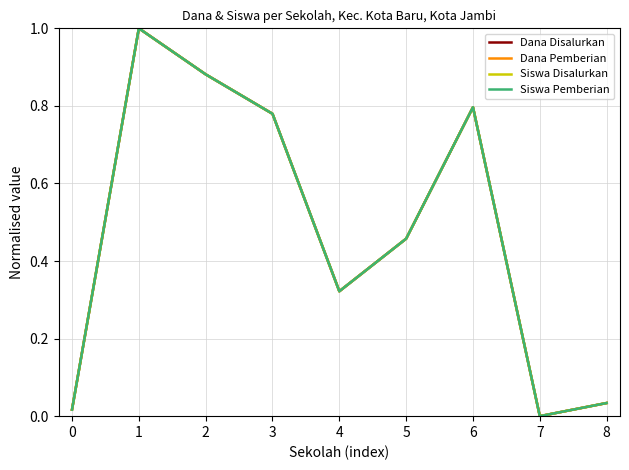

Is this an area chart (filled region under the line)?

No